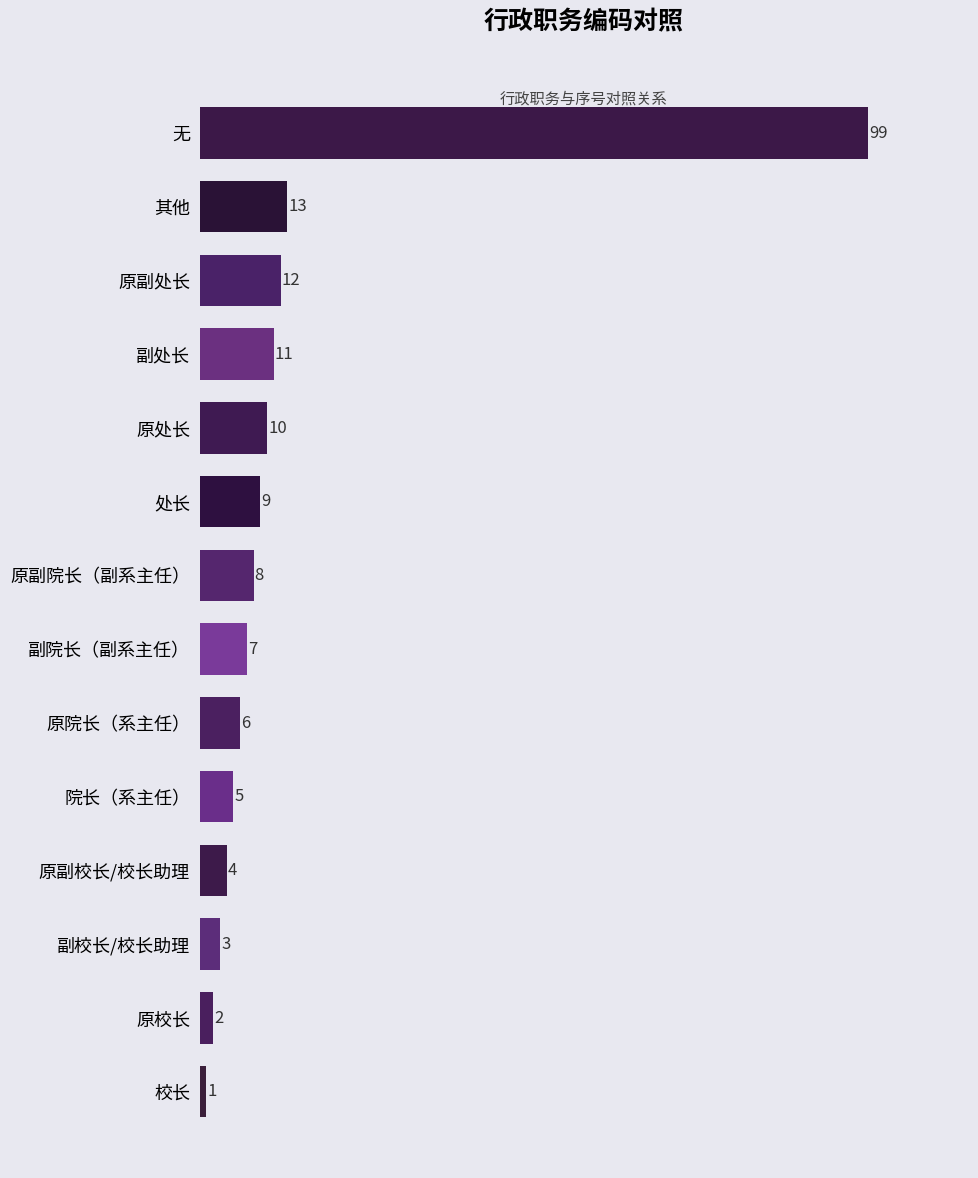

Reading top to bottom, what are all the values shown in this chart?

99	13	12	11	10	9	8	7	6	5	4	3	2	1